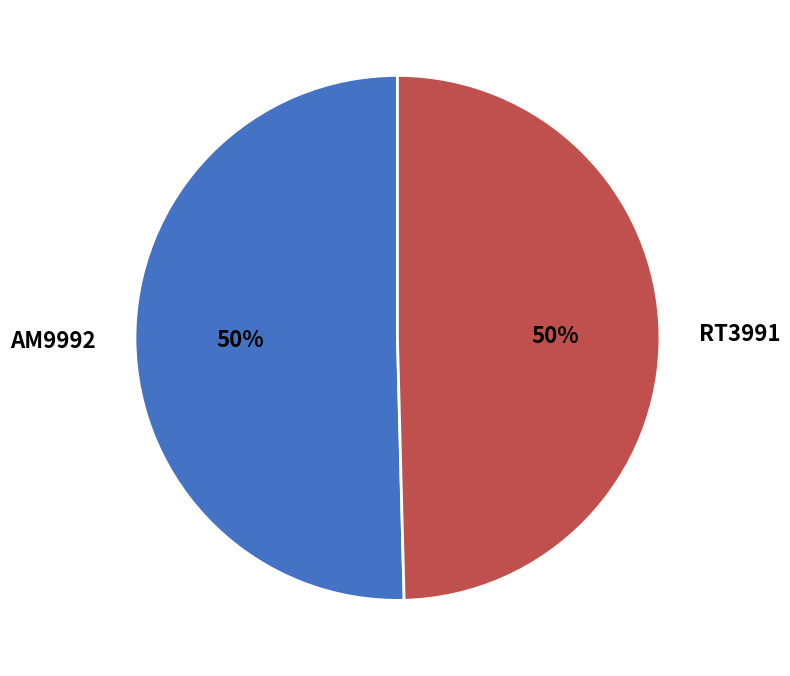

Approximately how many times larger is the value at RT3991 compared to AM9992?

1.0